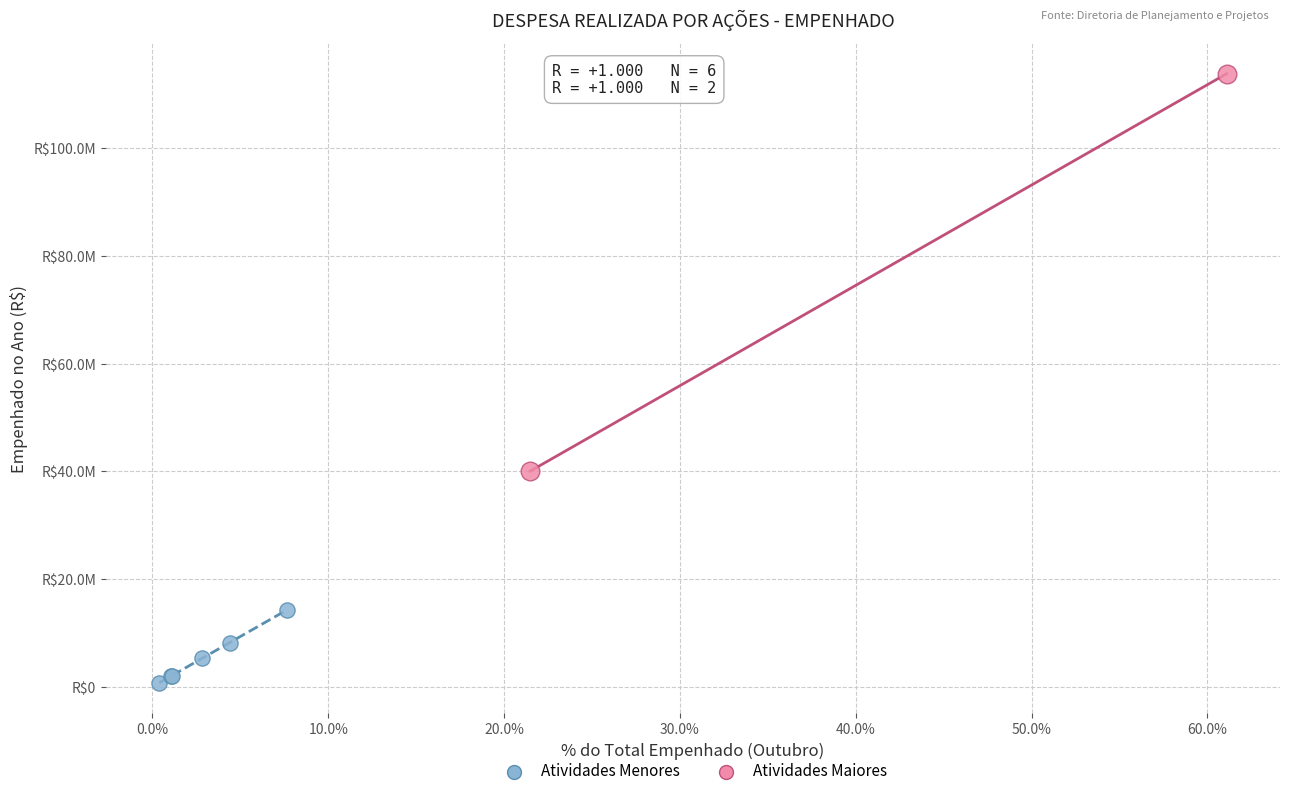

Which series reaches the maximum Y coordinate?

Atividades Maiores